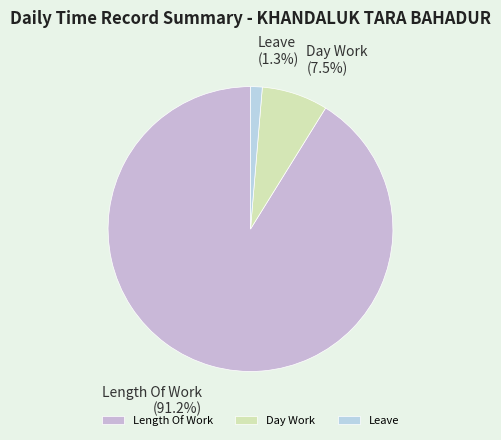

Combined, what portion of the pie is Day Work and Length Of Work?

98.7%